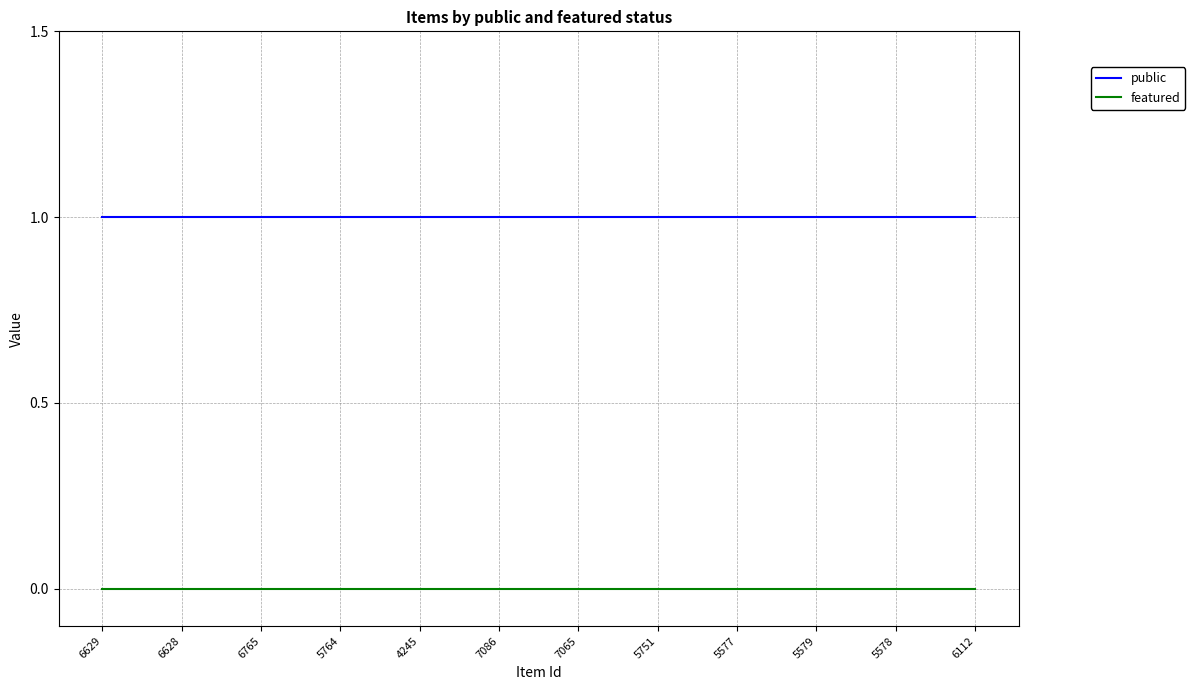

Rank the series by their maximum value, from lowest to highest.

featured, public